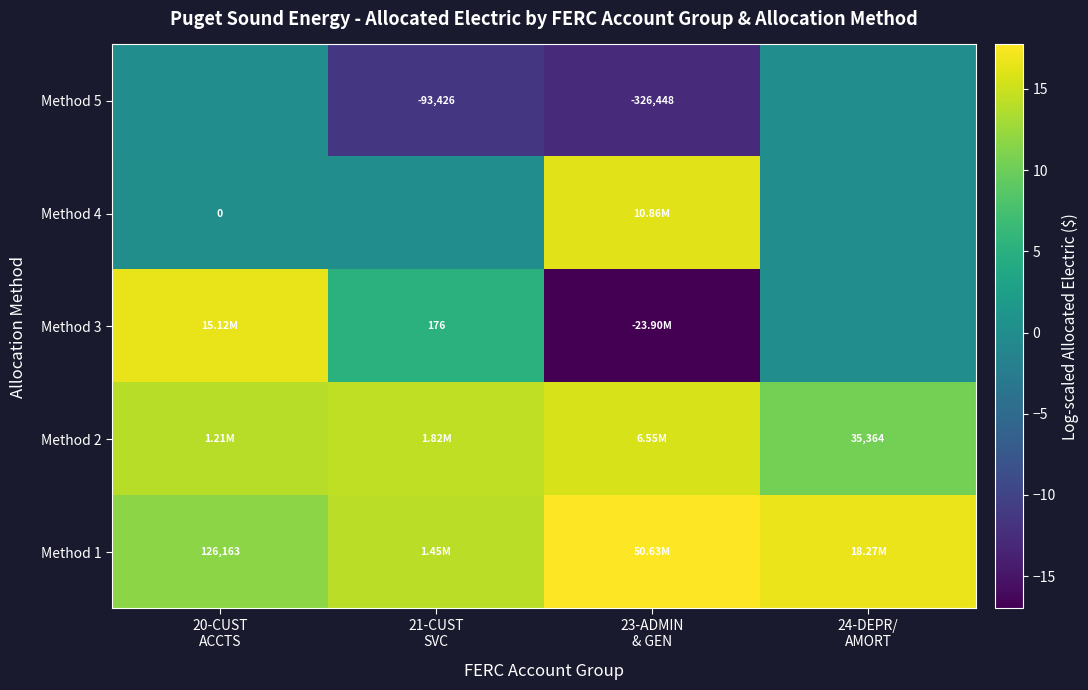

Which category has the highest value across all series?

23-ADMIN
& GEN